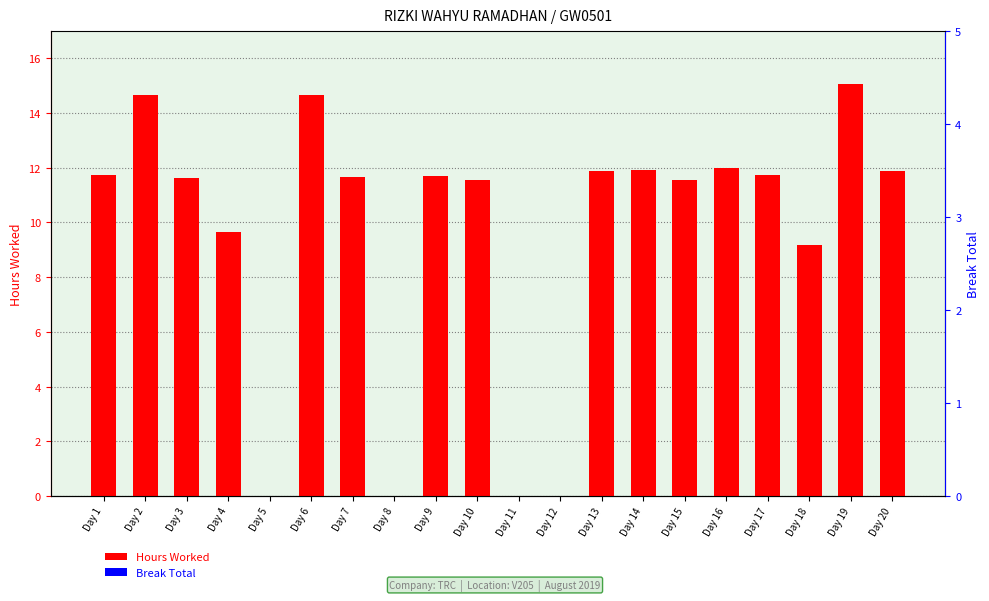

What is the difference between the maximum and minimum values in the Hours Worked series?

15.1